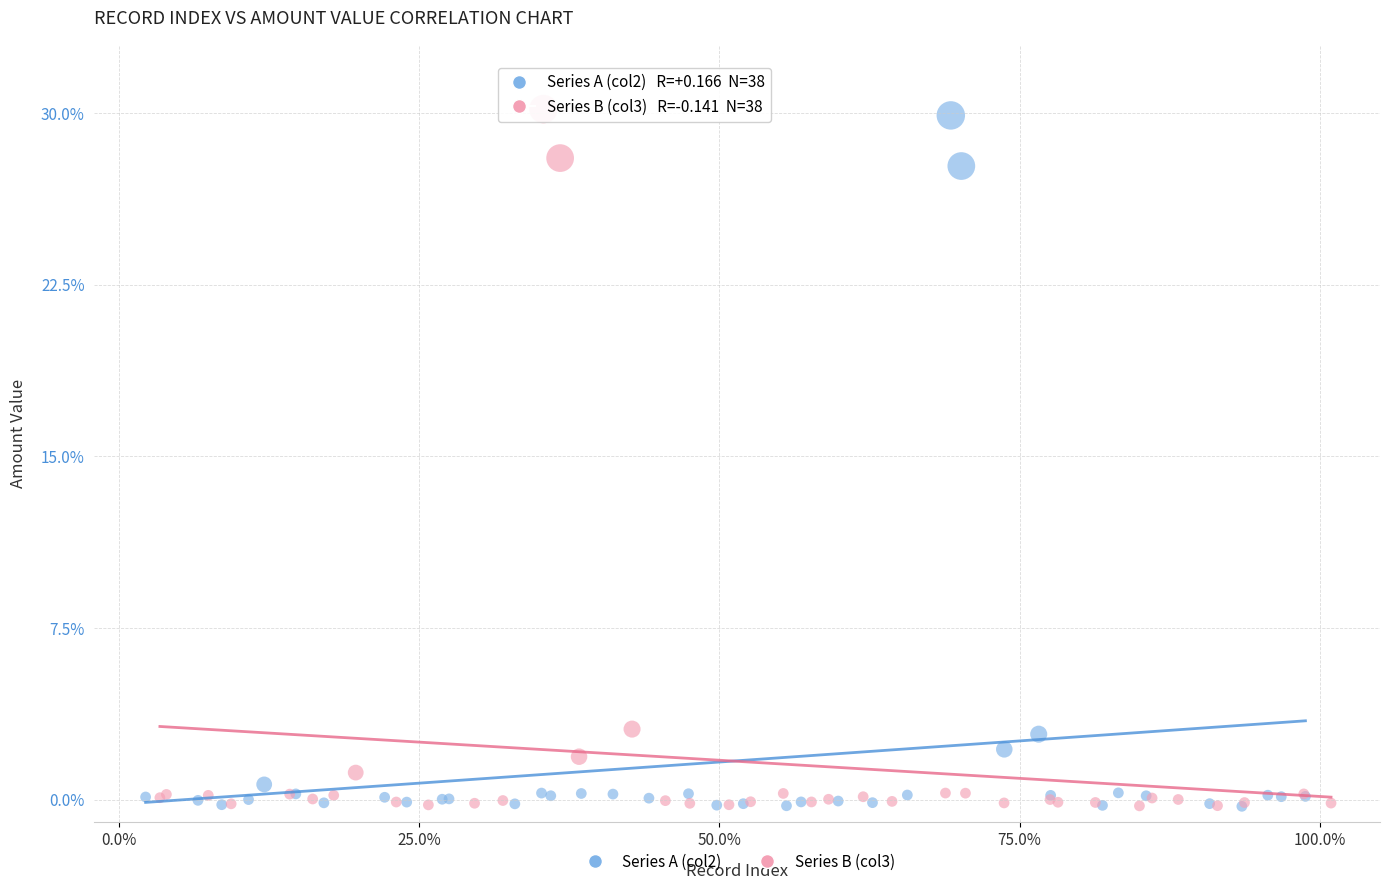

What are all the series names shown in the legend?

Series A (col2), Series B (col3)